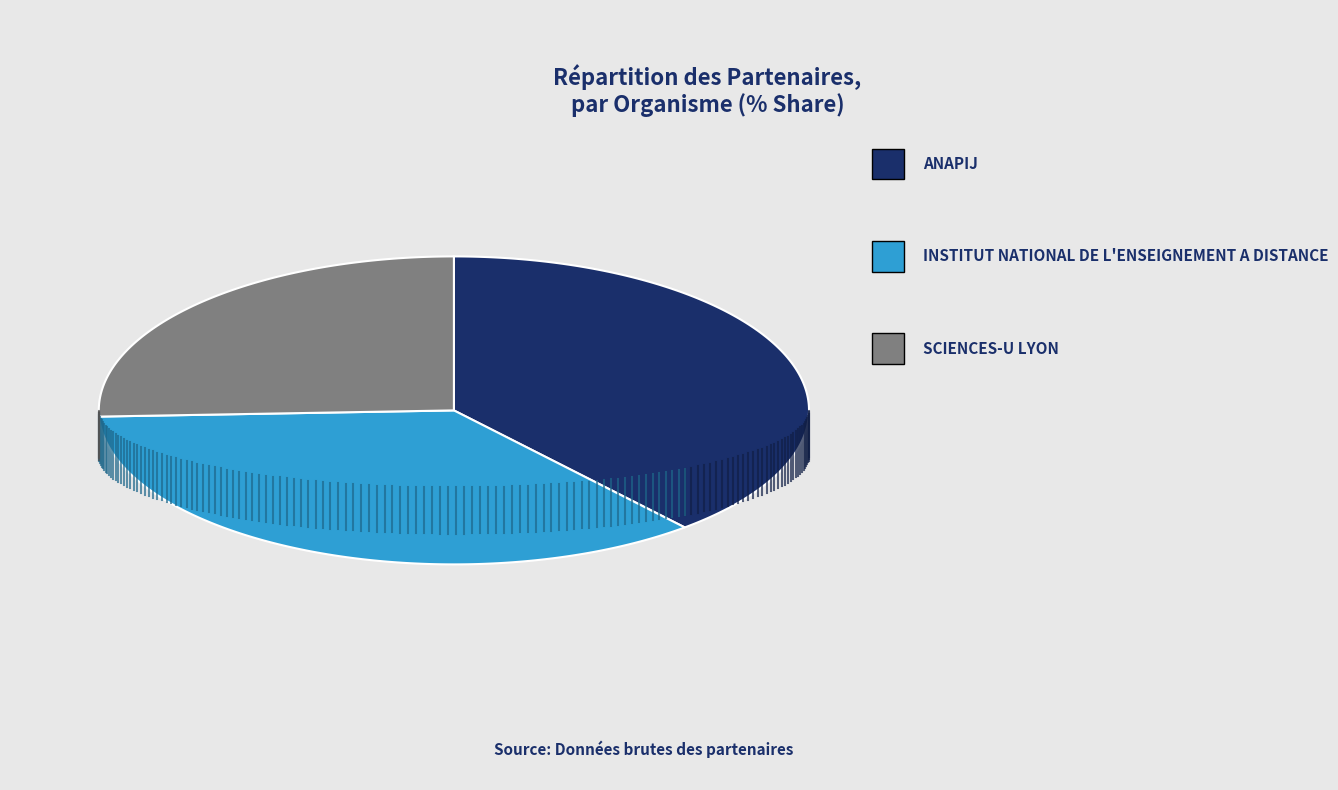

Which category has the smallest portion of the pie?

SCIENCES-U LYON